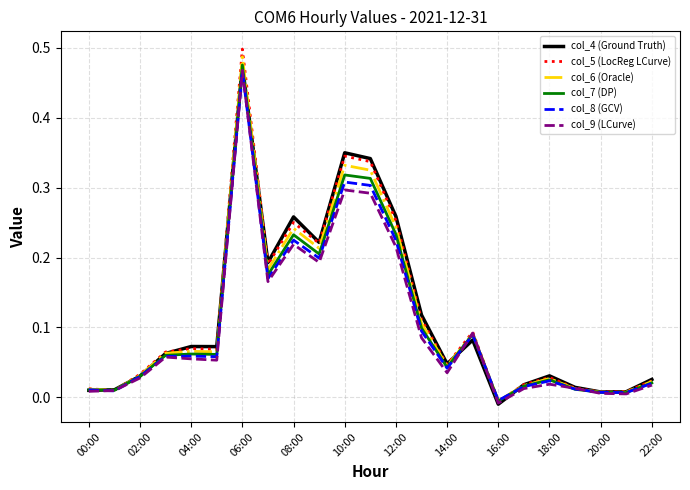

Which series has the largest range (max minus min)?

col_5 (LocReg LCurve)